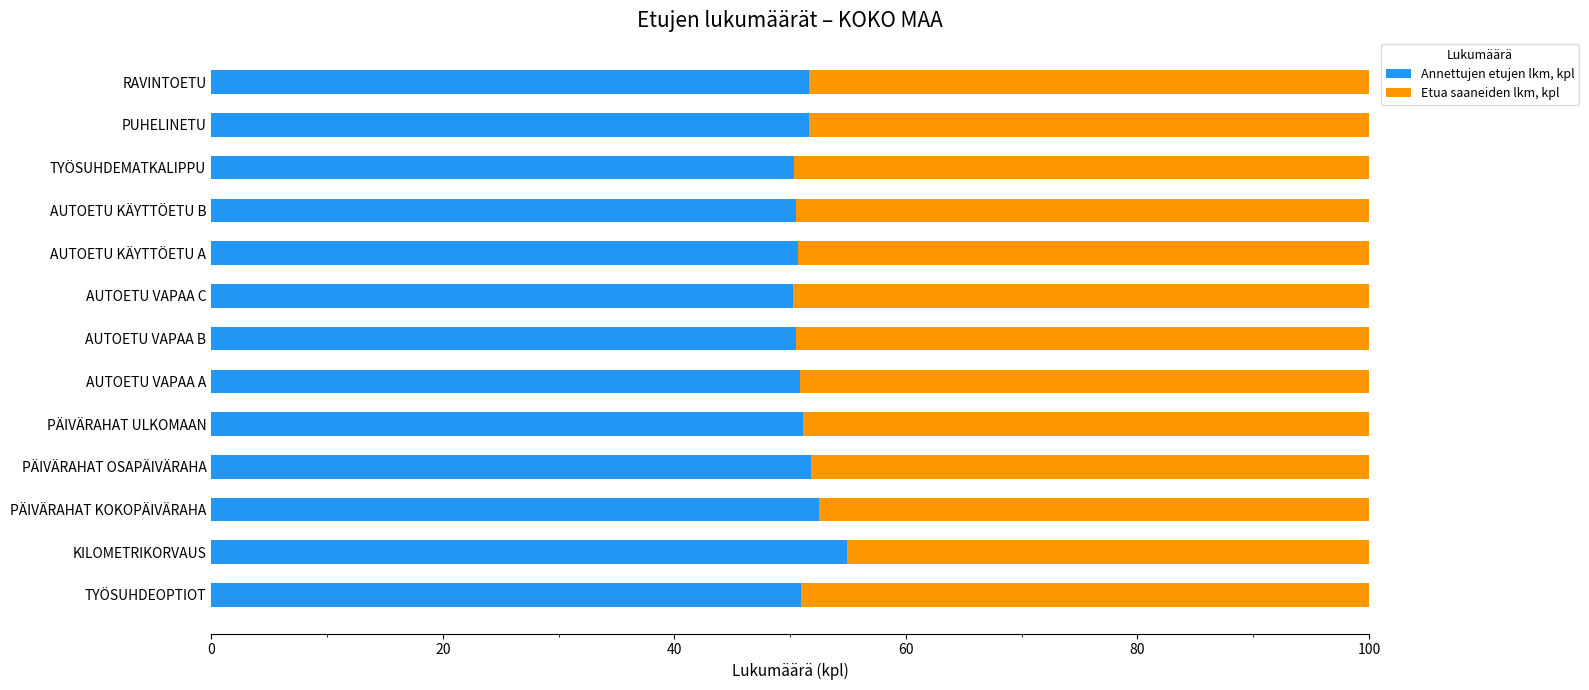

What is the maximum value for Annettujen etujen lkm, kpl?

54.9